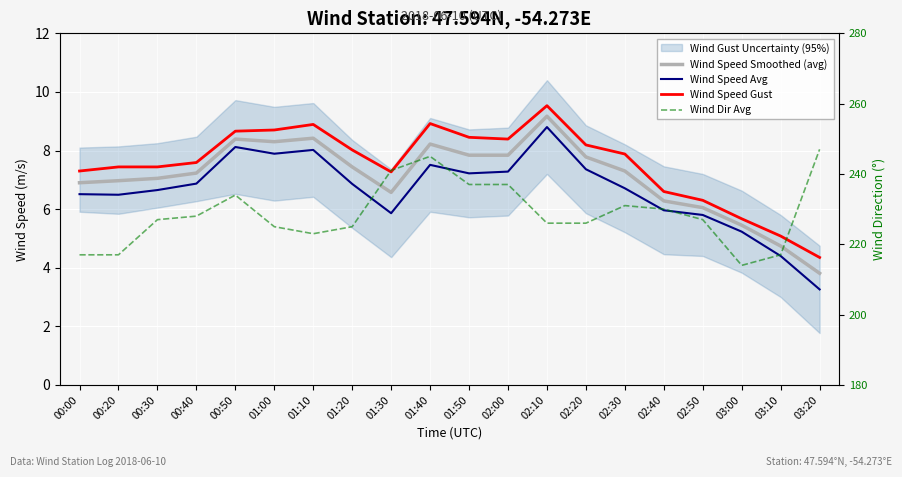

At how many categories does at least one series exceed 203?

20